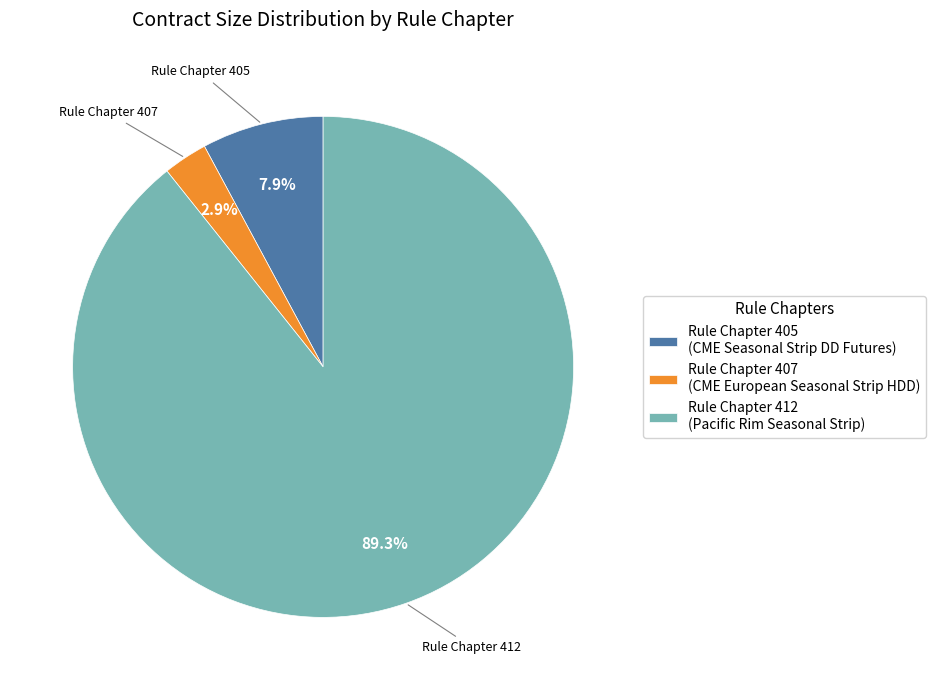

What is the largest slice in the pie chart?

Rule Chapter 412 (Pacific Rim Seasonal Strip)